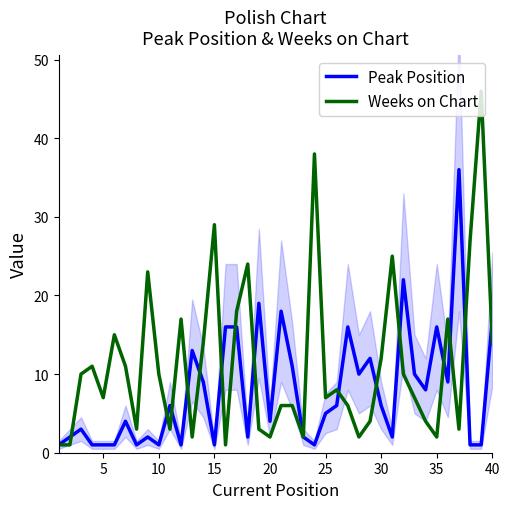

Reading left to right, what are all the values shown in this chart?

Peak Position: 1	2	3	1	1	1	4	1	2	1	6	1	13	9	1	16	16	2	19	4	18	11	2	1	5	6	16	10	12	6	2	22	10	8	16	9	36	1	1	17
Weeks on Chart: 1	1	10	11	7	15	11	3	23	10	3	17	2	14	29	1	18	24	3	2	6	6	2	38	7	8	6	2	4	12	25	10	7	4	2	17	3	27	46	14